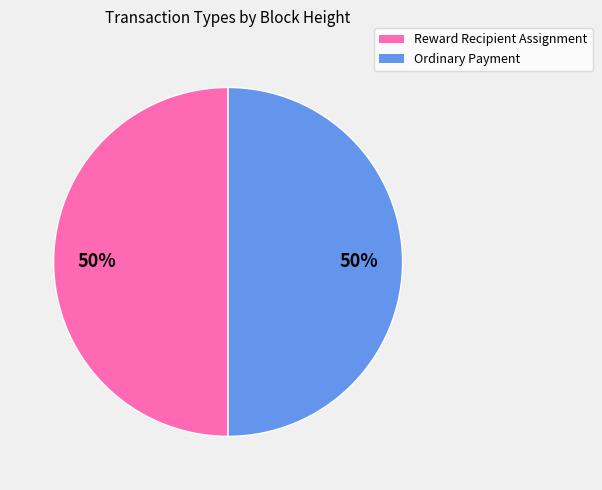

To the nearest percent, what portion does Reward Recipient Assignment represent?

50%